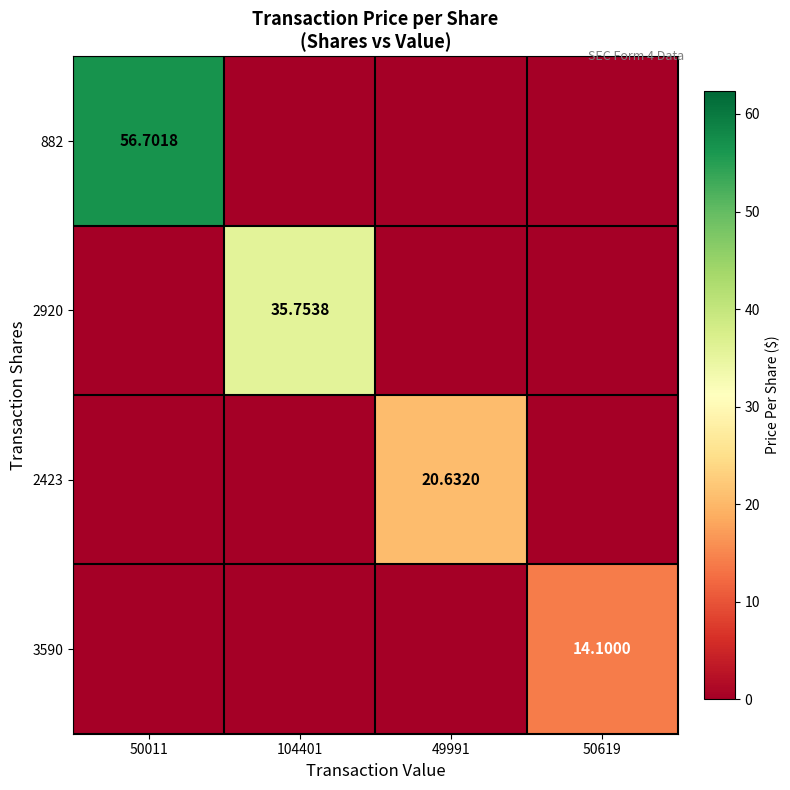

How many values in 2920 are above zero?

1